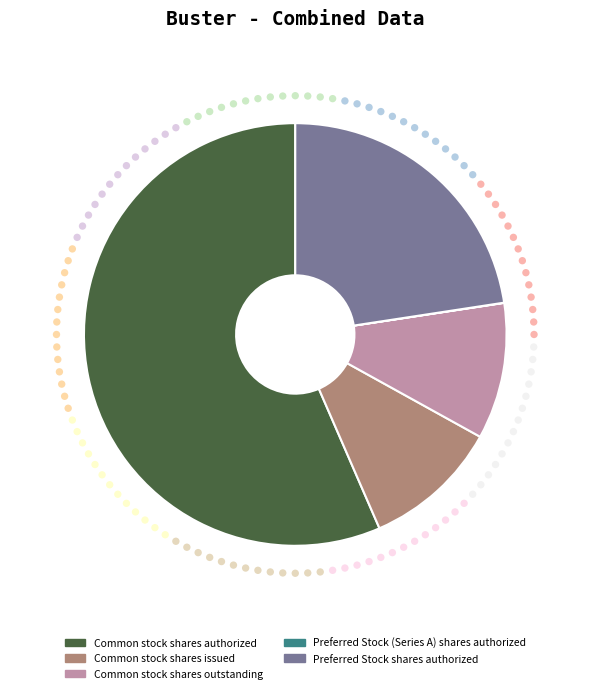

Is it true that Common stock shares authorized is 51% of the pie?

False